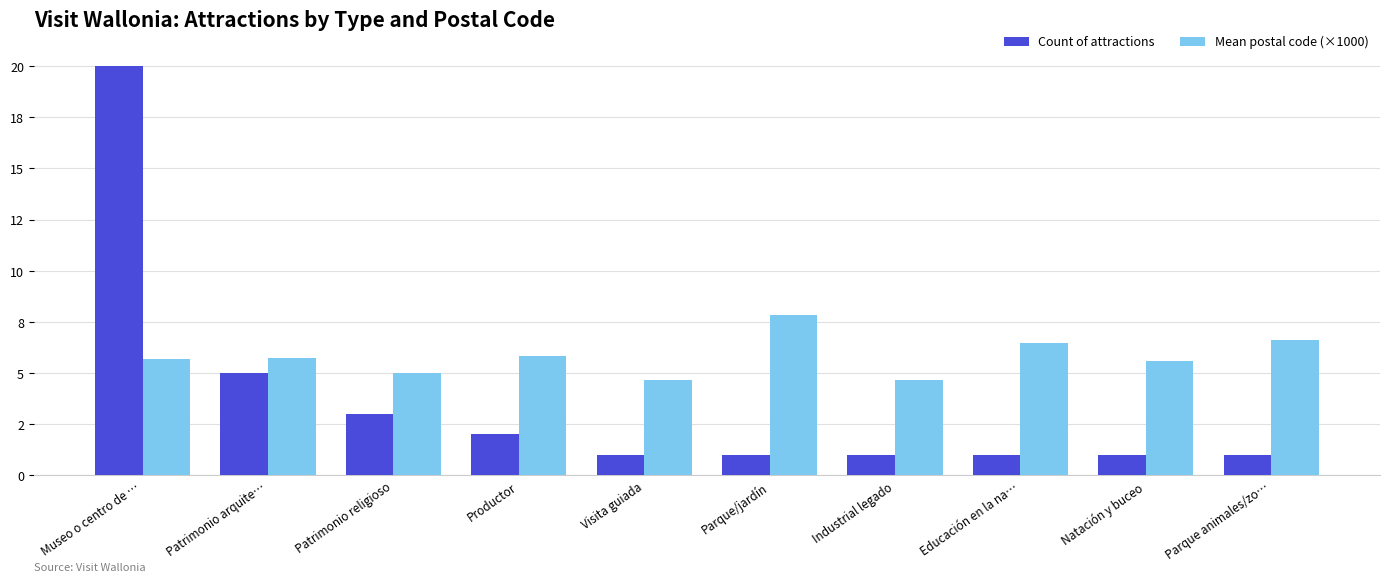

List the series in order of their peak value, lowest first.

Mean postal code (×1000), Count of attractions